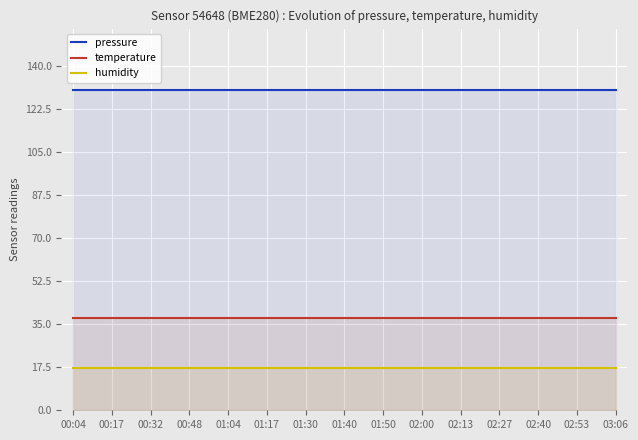

Between 00:04 and 02:00, which series saw the biggest shift?

pressure